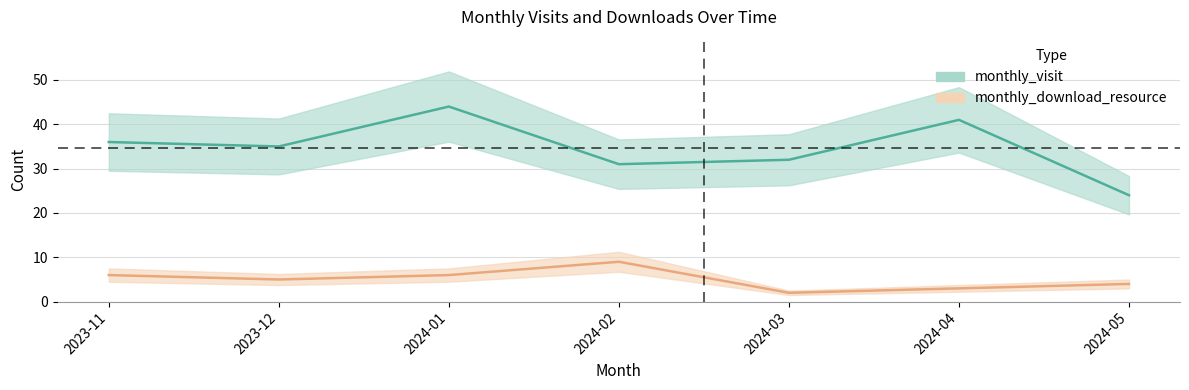

What is the spread (max minus min) of values at 2024-03?

30